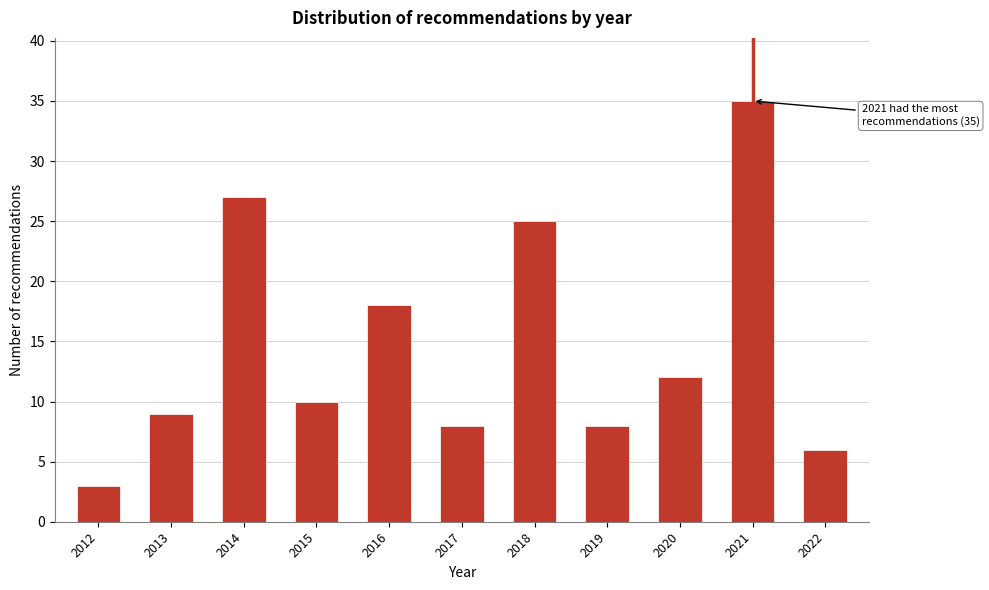

Reading right to left, extract all data points from this chart.

2022=6	2021=35	2020=12	2019=8	2018=25	2017=8	2016=18	2015=10	2014=27	2013=9	2012=3